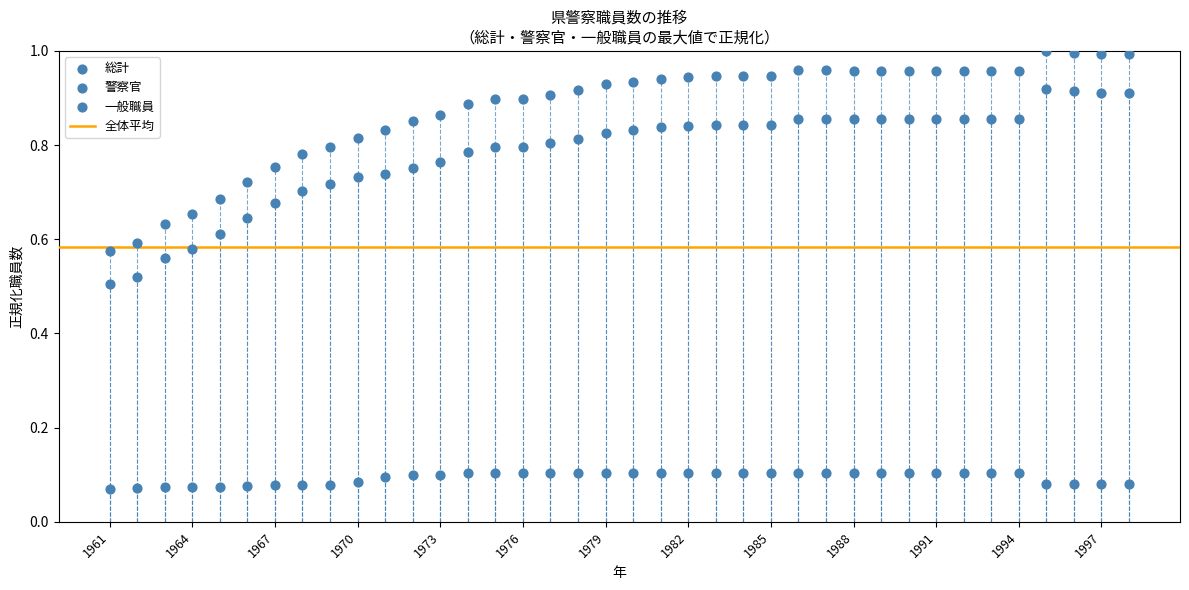

How many points are shown in the scatter plot?

114